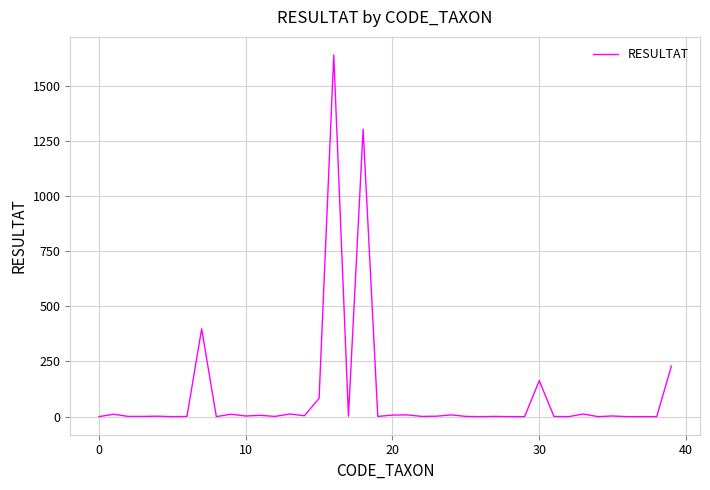

Is this an area chart (filled region under the line)?

No